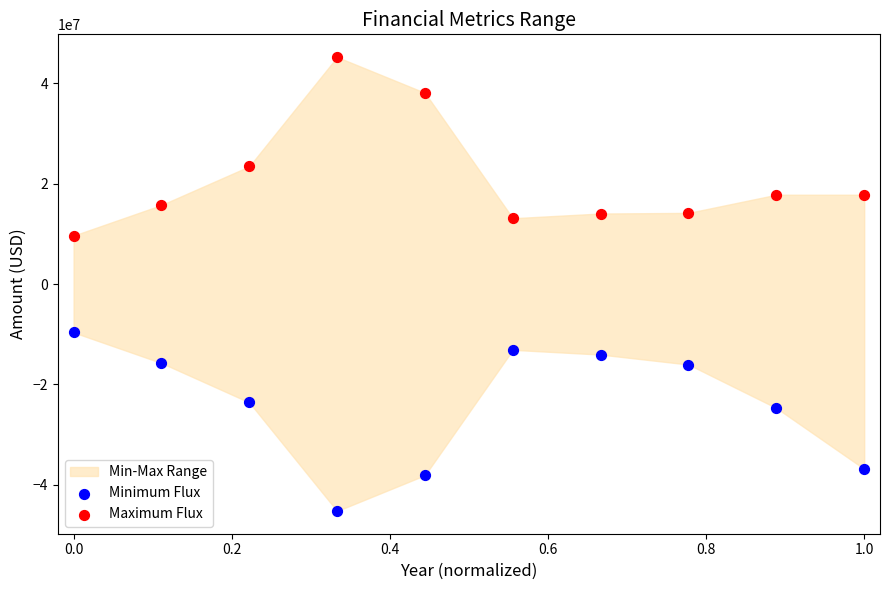

Which series contains the highest Y value?

Maximum Flux